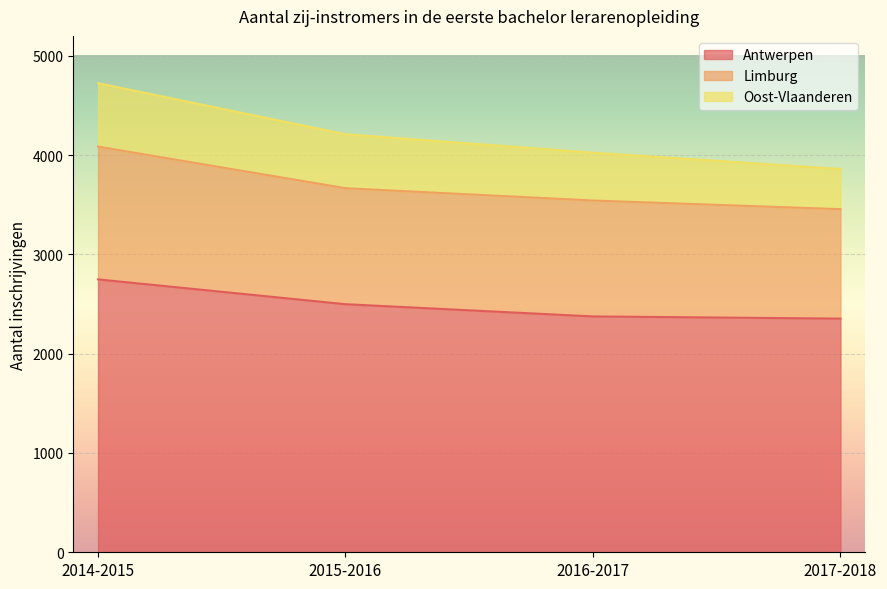

What is the label of the 3rd point from the left?

2016-2017